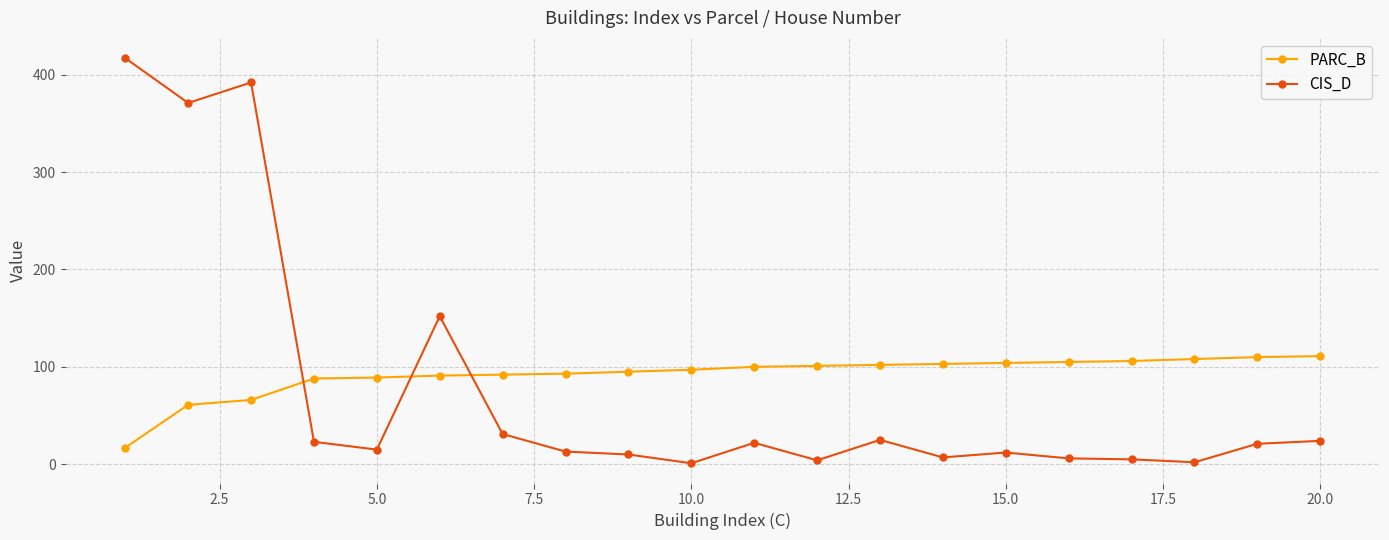

How many values in the CIS_D series are below 21?

10